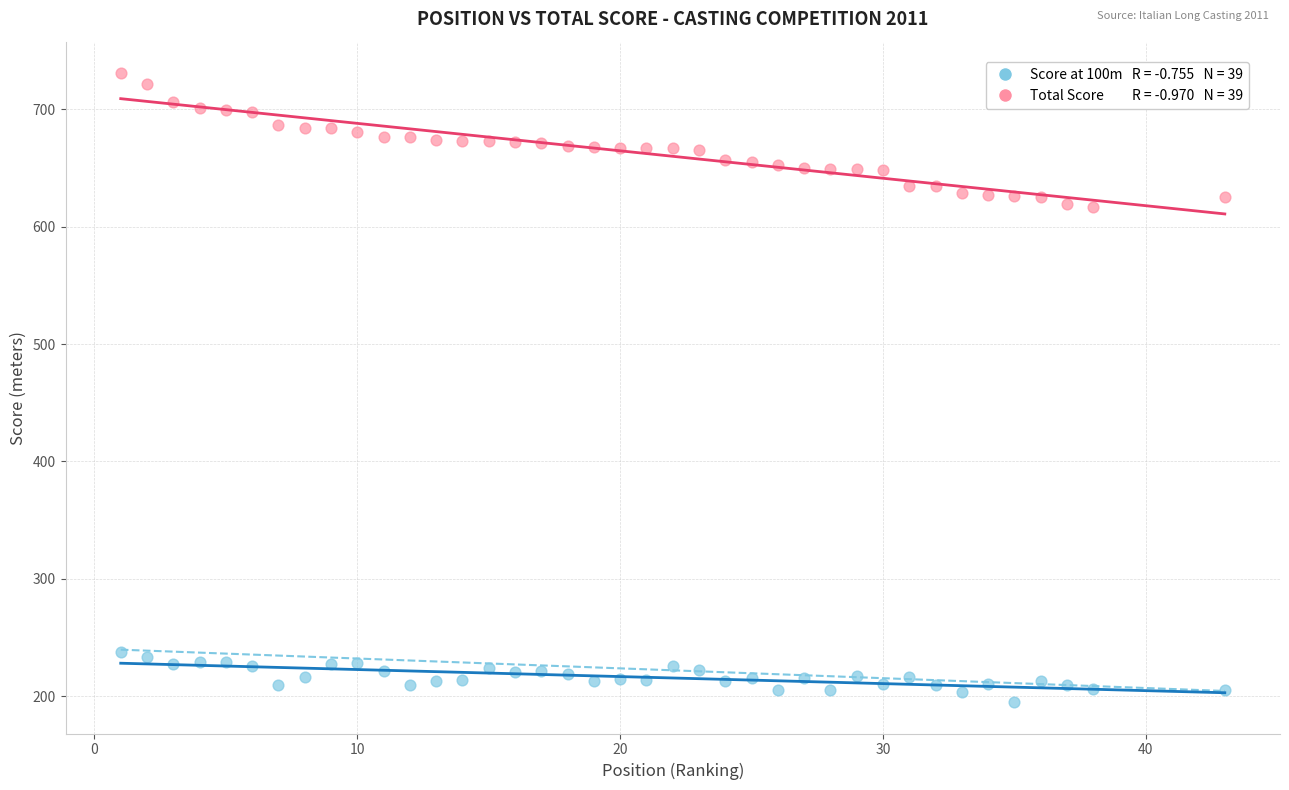

Across all data points, what is the range of X values (max minus min)?

42.0